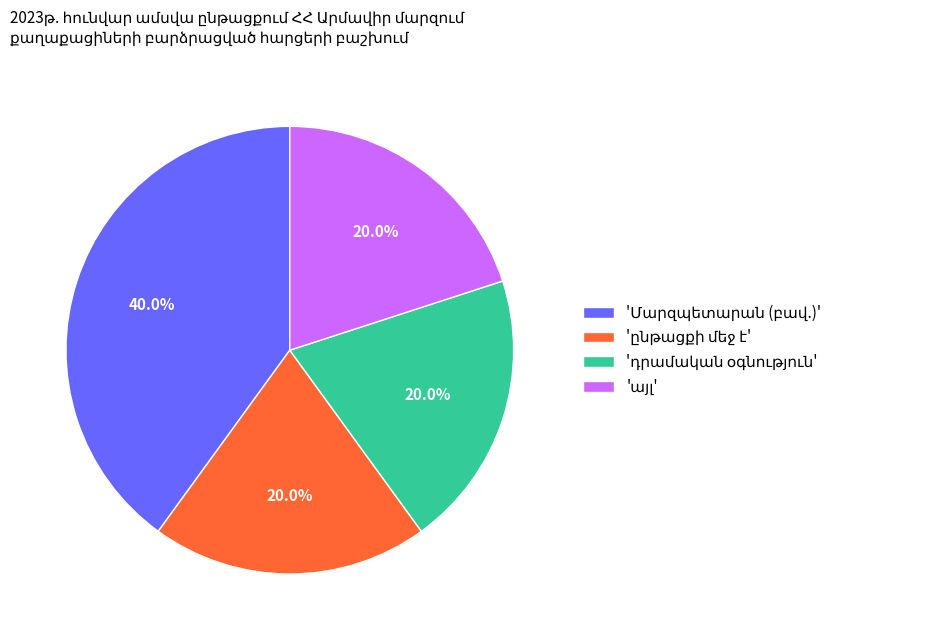

Is there a majority slice in this chart?

No